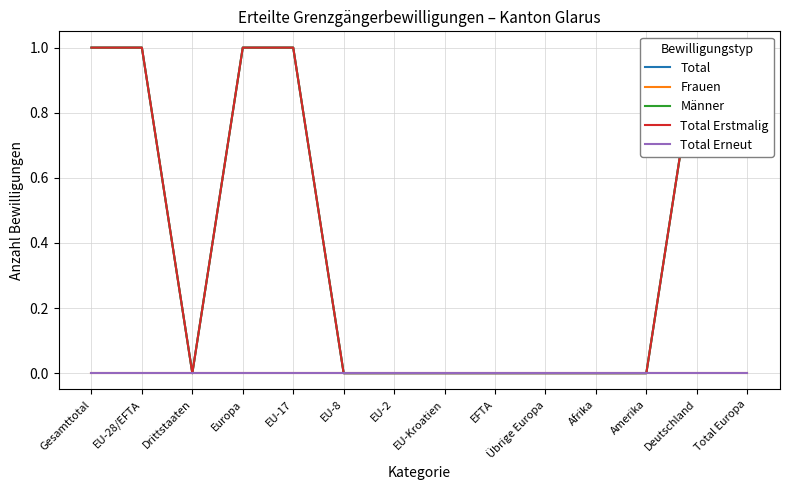

What is the maximum value shown in the chart?

1